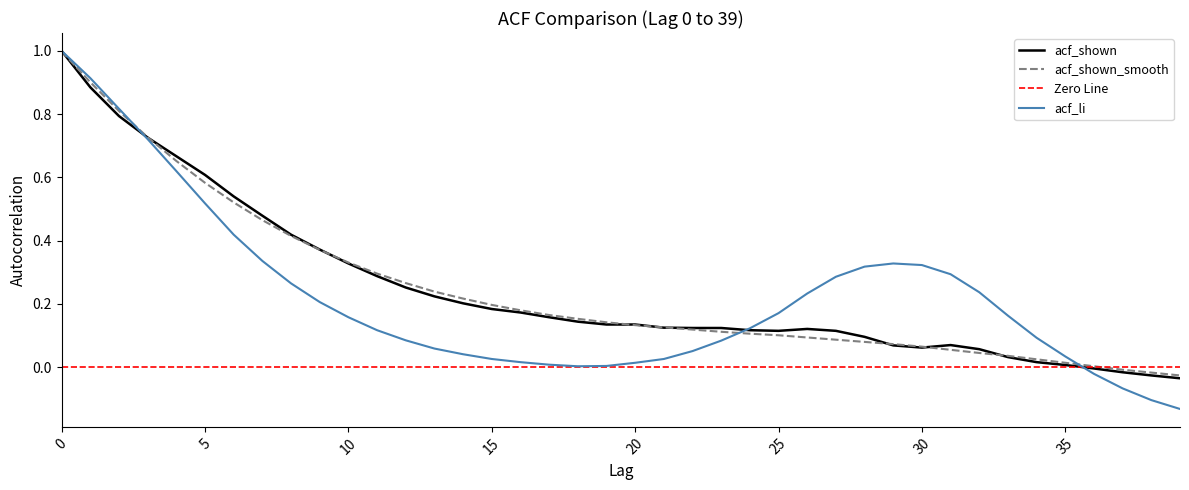

Which has a higher value, 26 or 17?

17